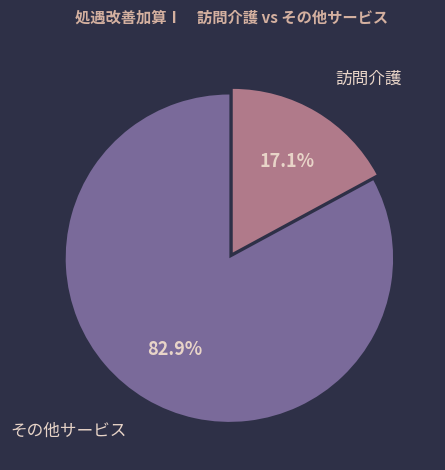

Is there any slice that represents more than half of the pie?

Yes